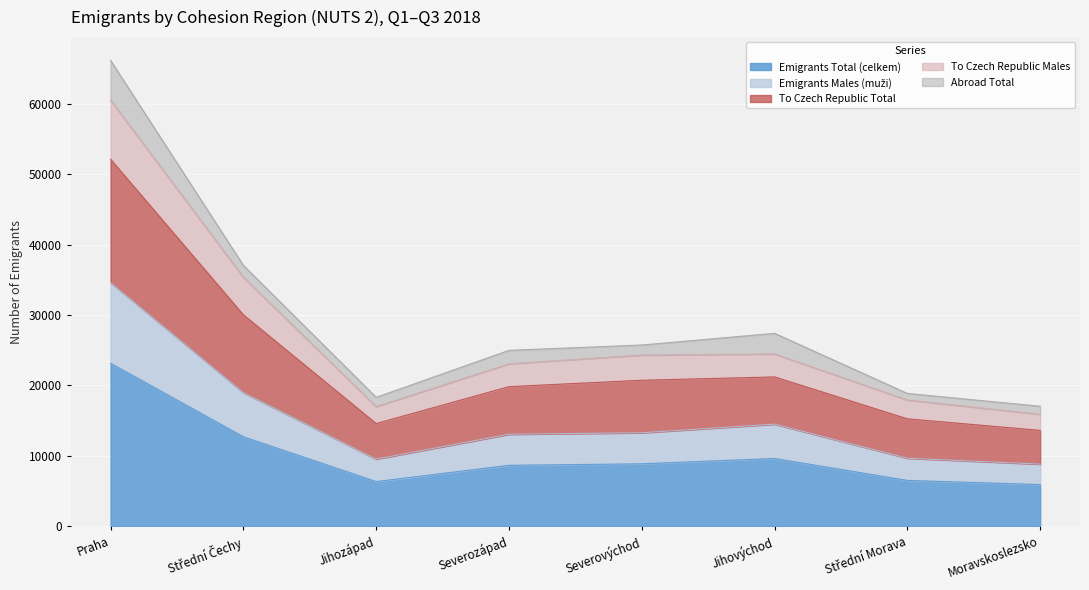

What is the spread (max minus min) of values at Moravskoslezsko?

9982